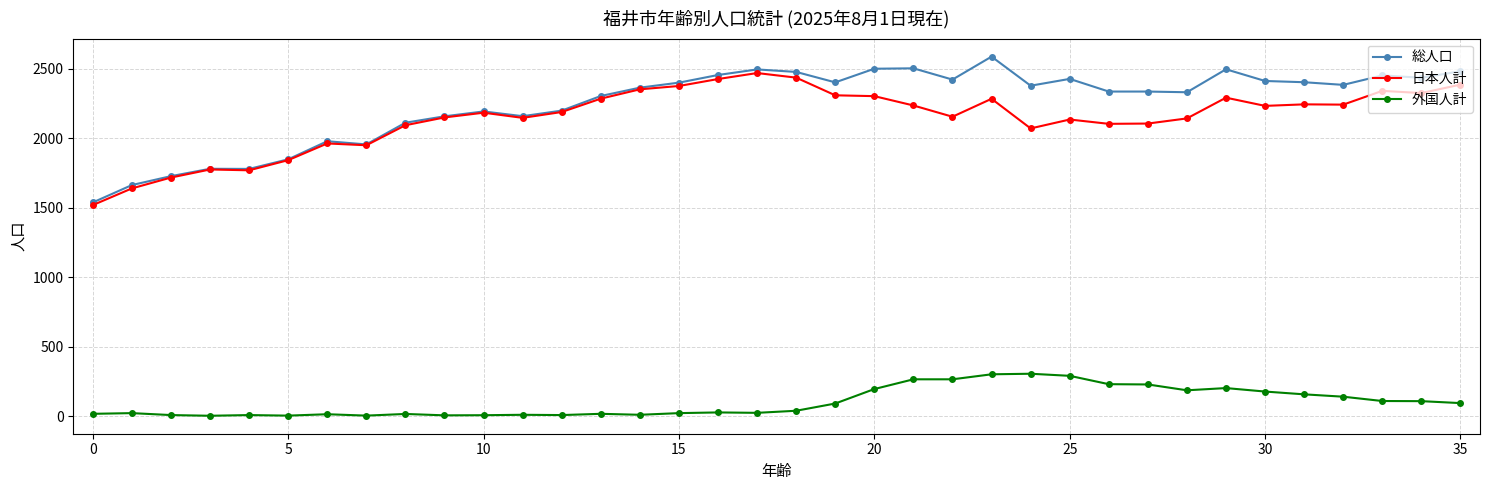

What is the sum of all 総人口 values?

80842